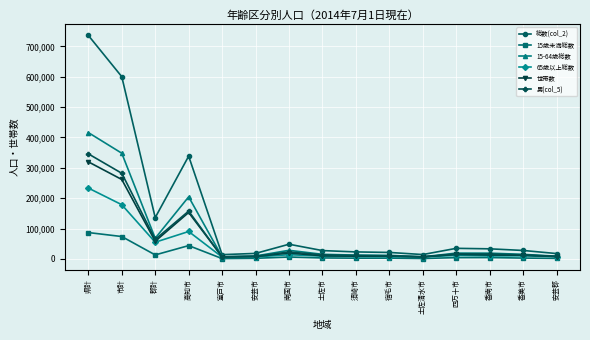

Read the 総数(col_2) value at 土佐清水市.

14284